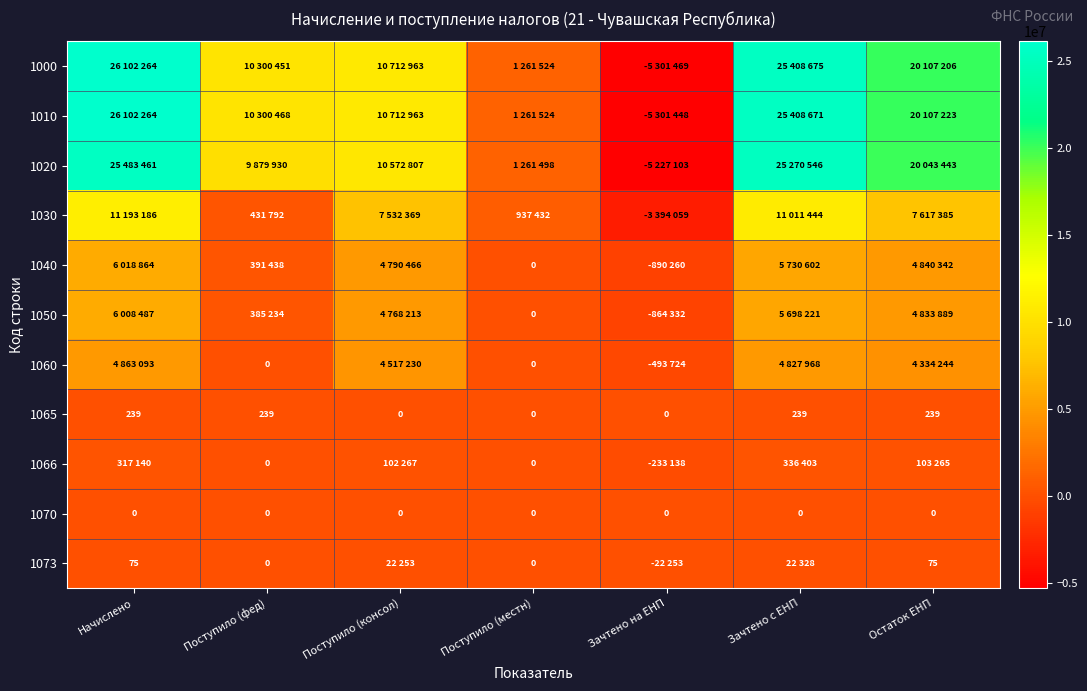

Between Поступило (фед) and Зачтено на ЕНП, which series saw the biggest shift?

1000